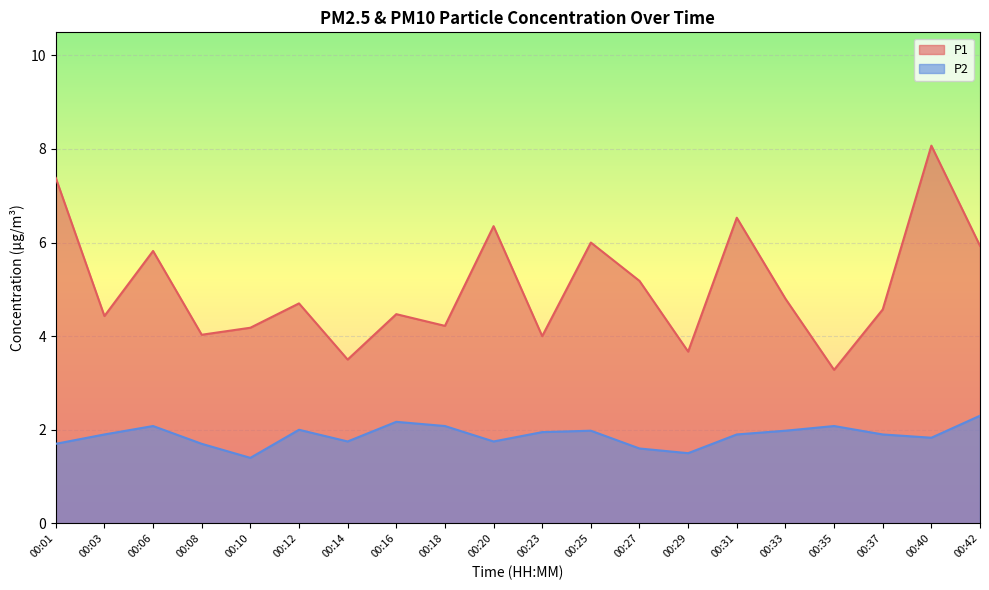

What is the difference between the P1 values at 00:33 and 00:42?

1.1